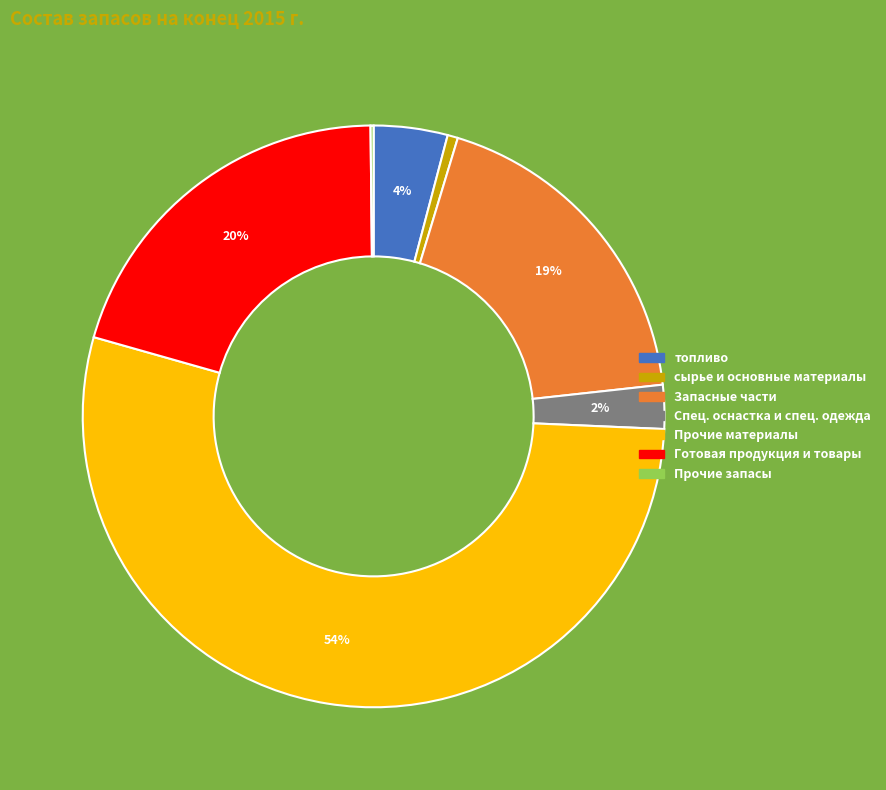

Does Спец. оснастка и спец. одежда account for over 50% of the chart?

No